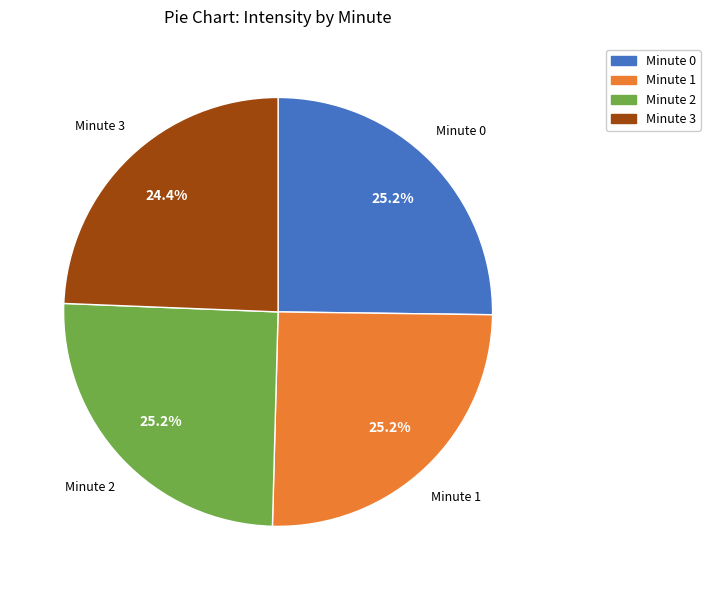

Is there a majority slice in this chart?

No